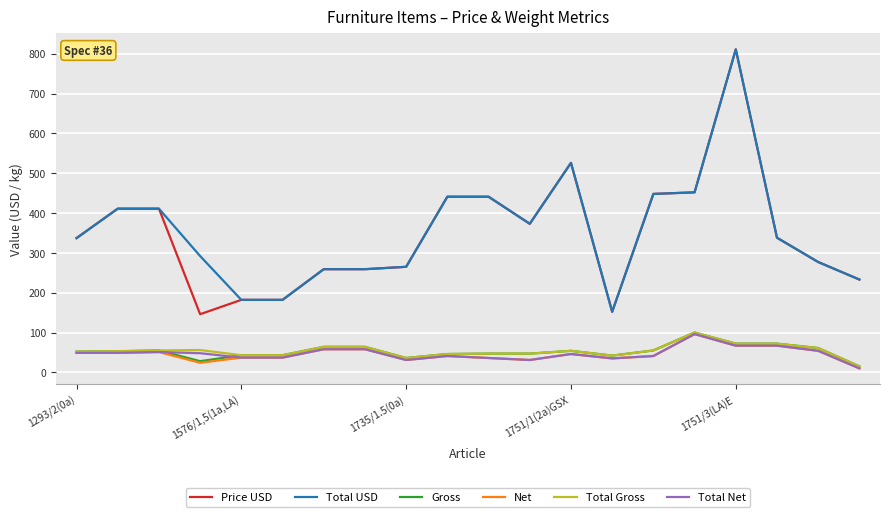

Which series has the widest spread of values?

Price USD